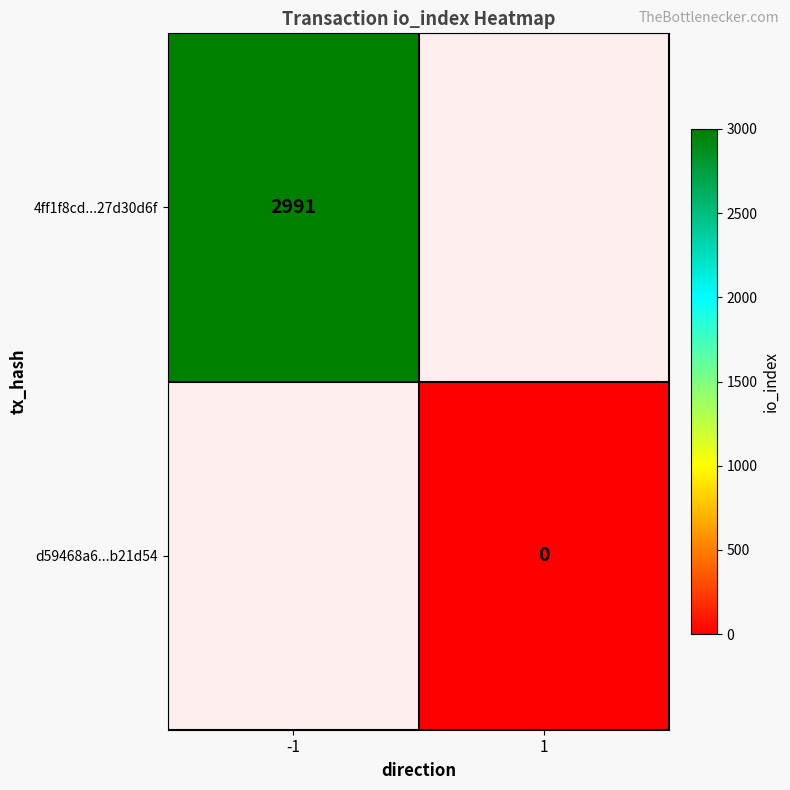

Is it true that 4ff1f8cd...27d30d6f equals 5364 at -1?

False